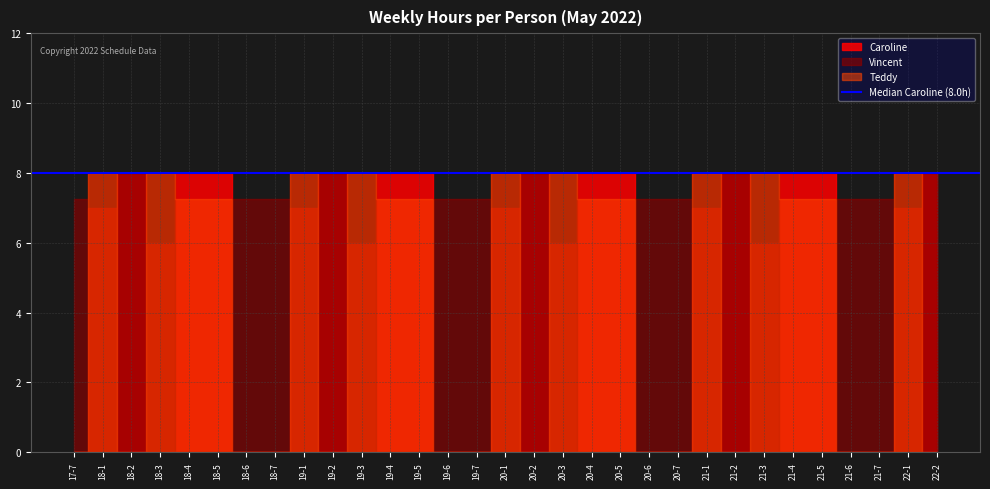

Between which two adjacent categories do Vincent and Teddy first intersect?

18-5 and 18-6